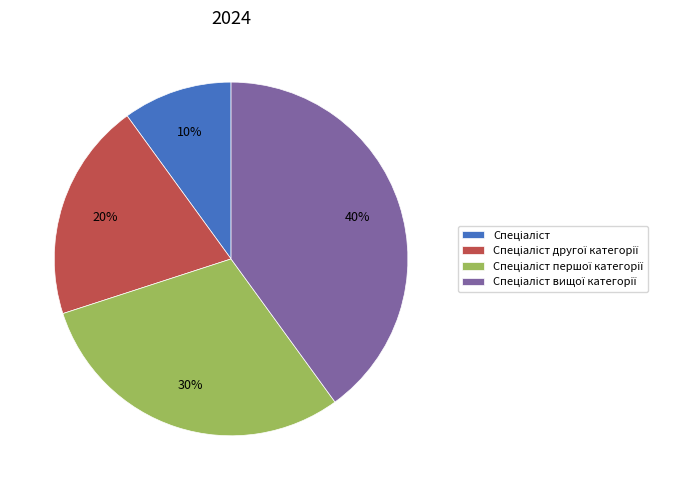

Count the number of slices in the pie.

4